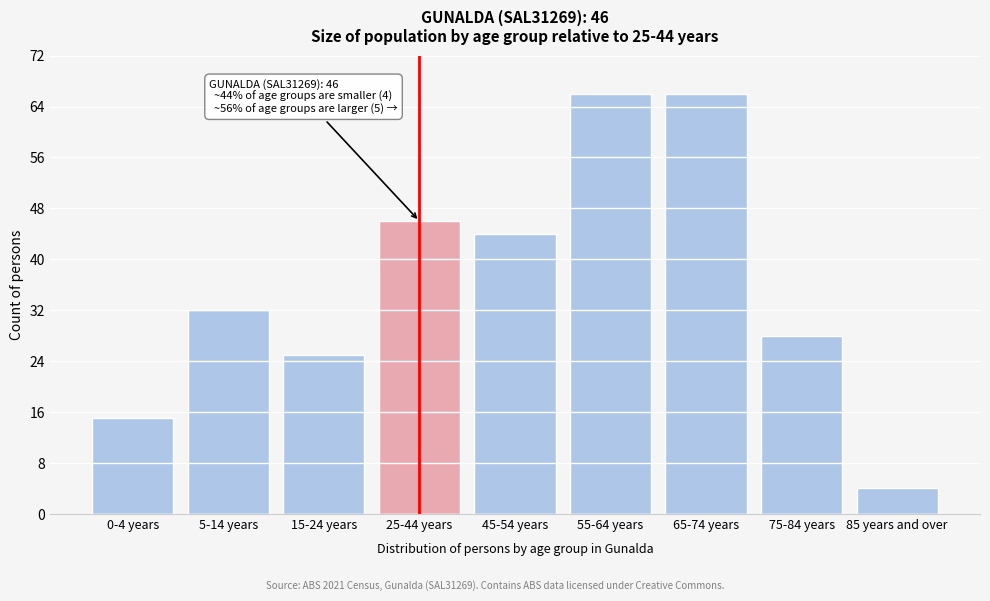

Reading left to right, what are all the values shown in this chart?

0-4 years=15	5-14 years=32	15-24 years=25	25-44 years=46	45-54 years=44	55-64 years=66	65-74 years=66	75-84 years=28	85 years and over=4